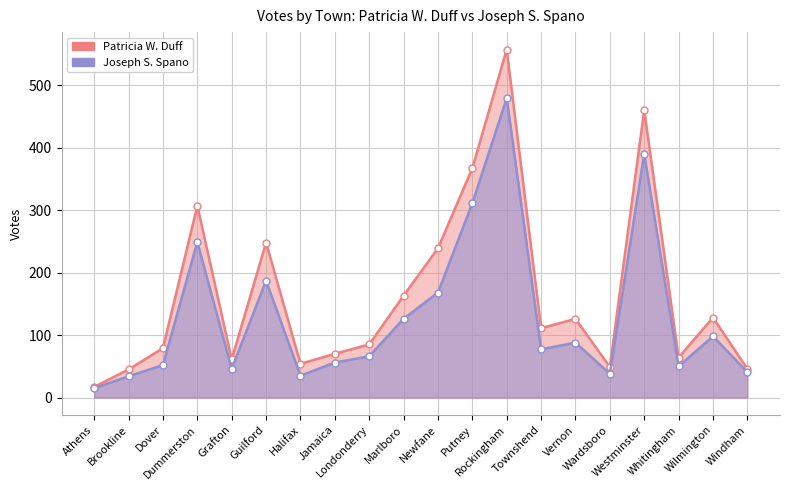

True or false: Joseph S. Spano and Patricia W. Duff cross at least once.

False